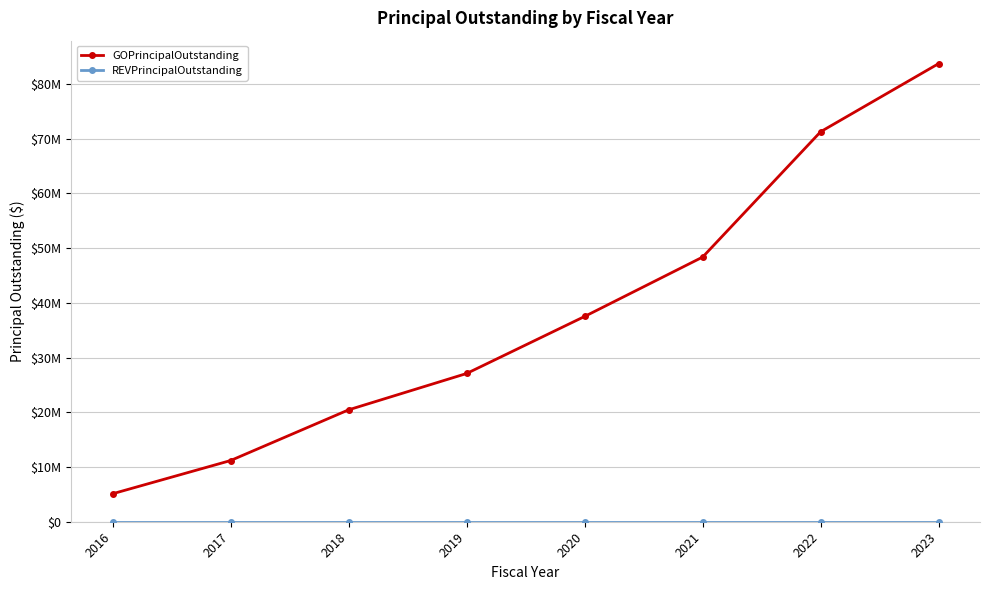

Rank the categories by REVPrincipalOutstanding value from lowest to highest.

2016, 2017, 2018, 2019, 2020, 2021, 2022, 2023